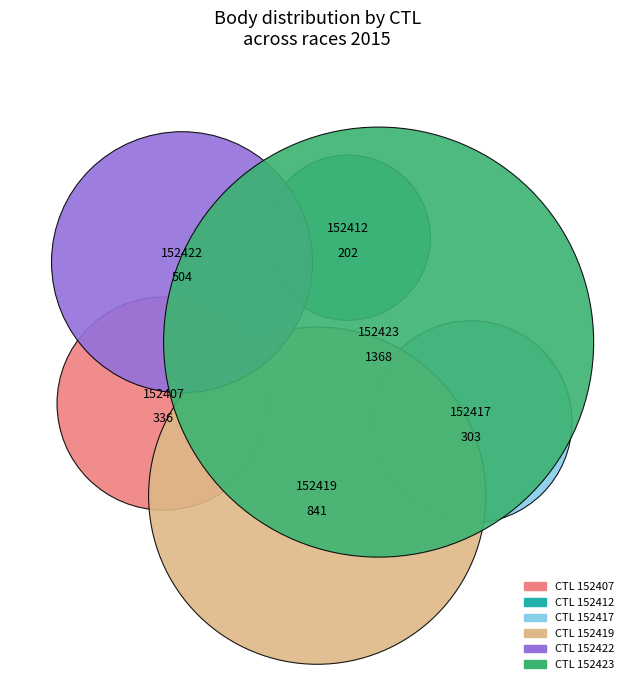

Which slice is the smallest?

152412